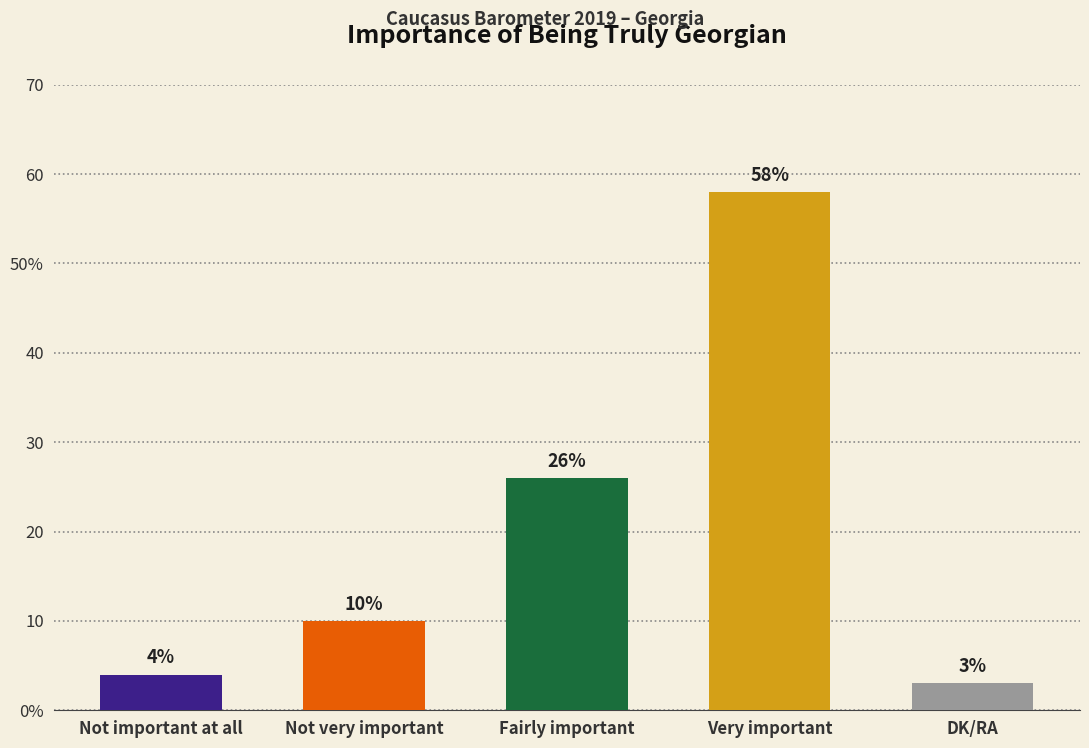

Which category has the lowest value across all series?

DK/RA